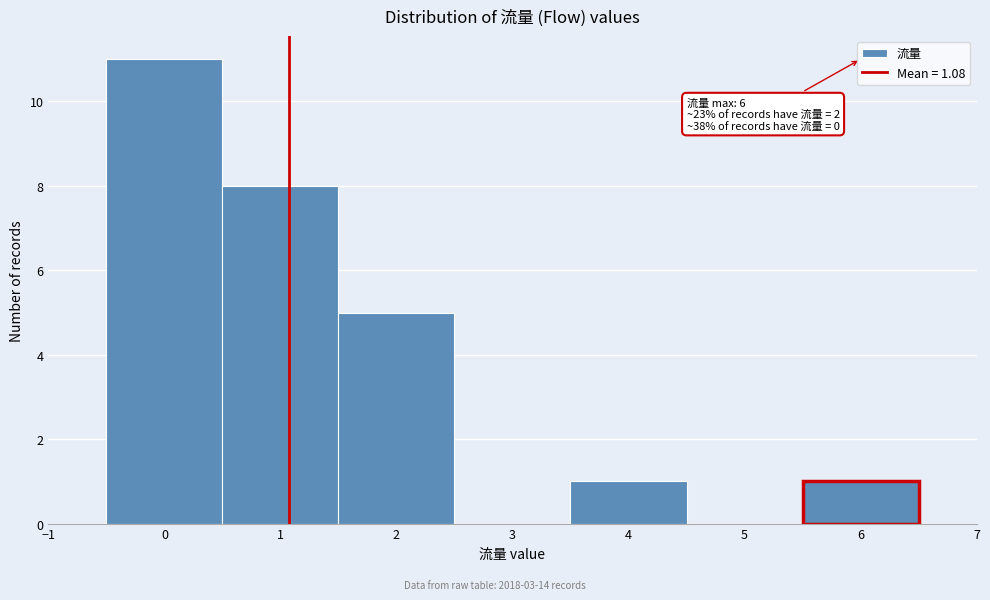

Which range on the x-axis has the tallest bar?

-0.5 to 0.5